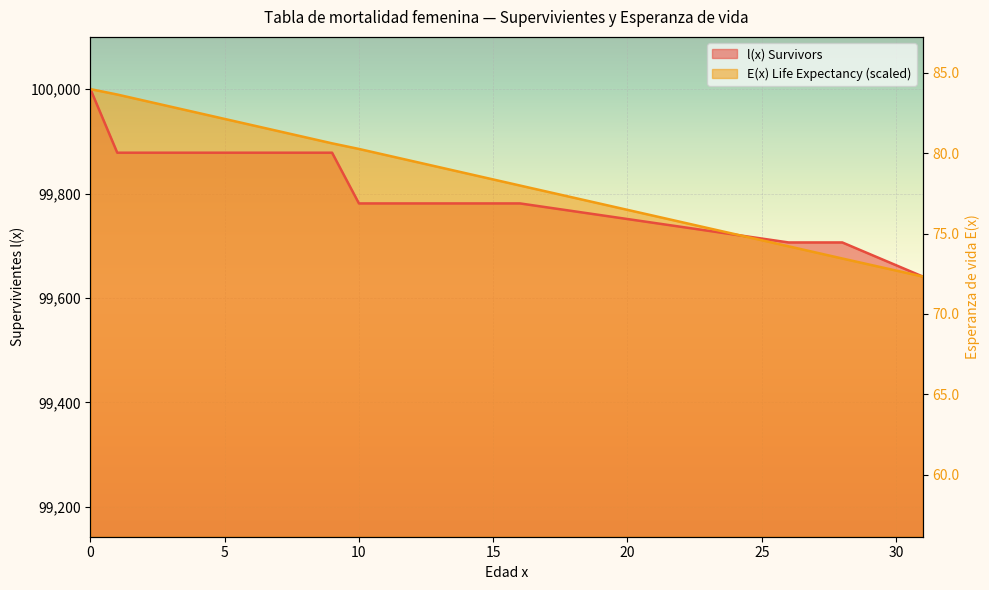

Is the value of E(x) Life Expectancy at 0 greater than the value of l(x) Survivors at 2?

Yes